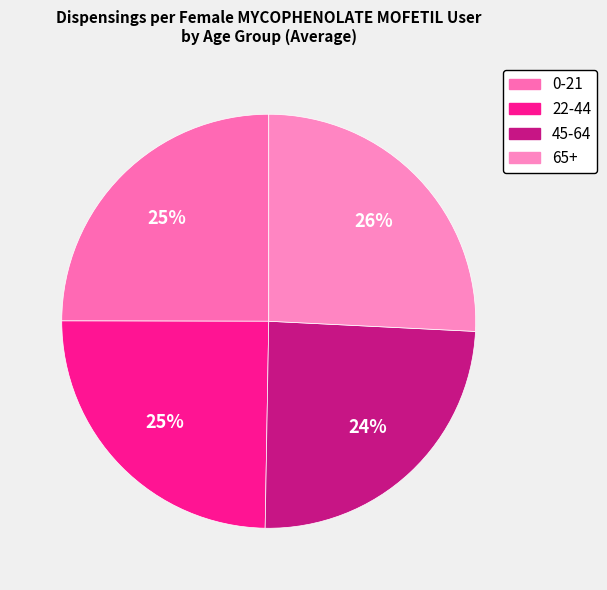

To the nearest percent, what percentage of the pie is 22-44?

25%